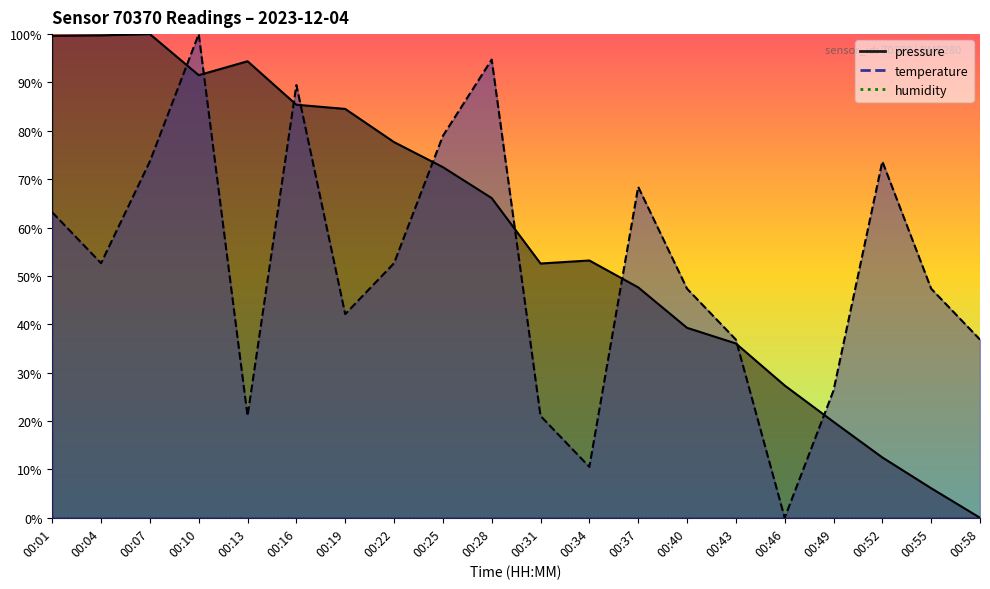

How many lines are shown in the chart?

2